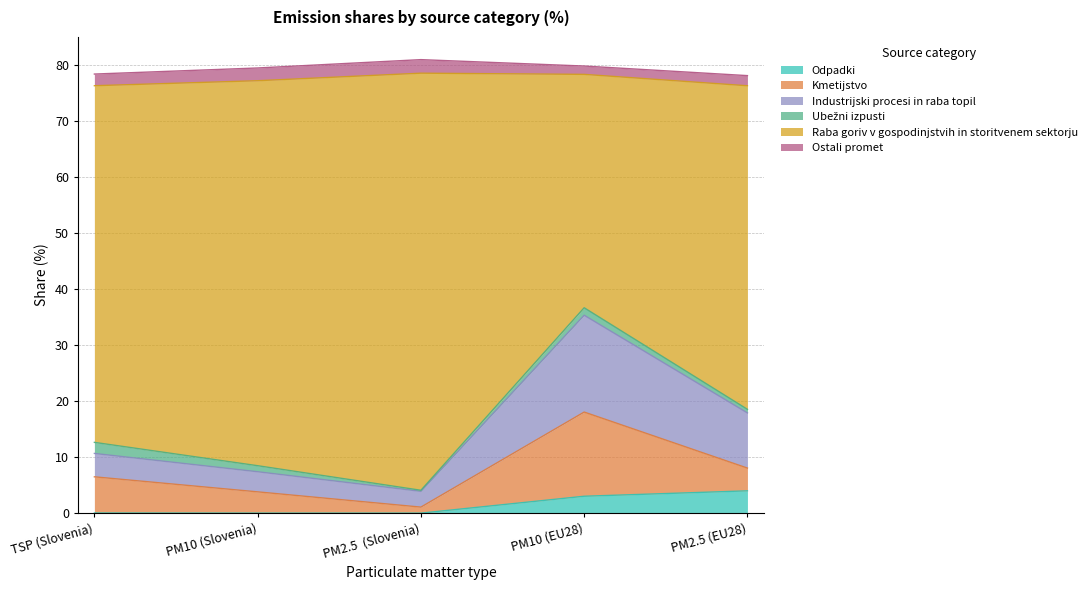

Between PM10 (Slovenia) and PM2.5  (Slovenia), which is larger?

PM10 (Slovenia)